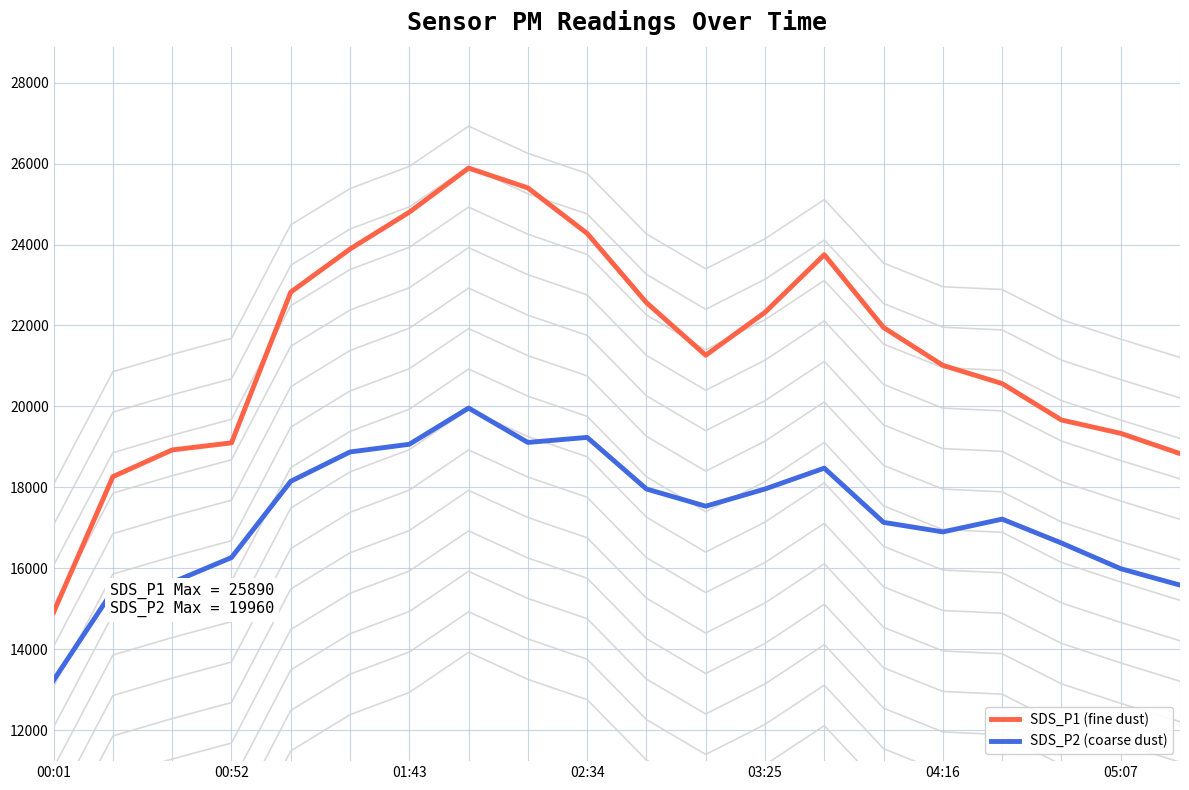

Does the chart have visible grid lines?

Yes